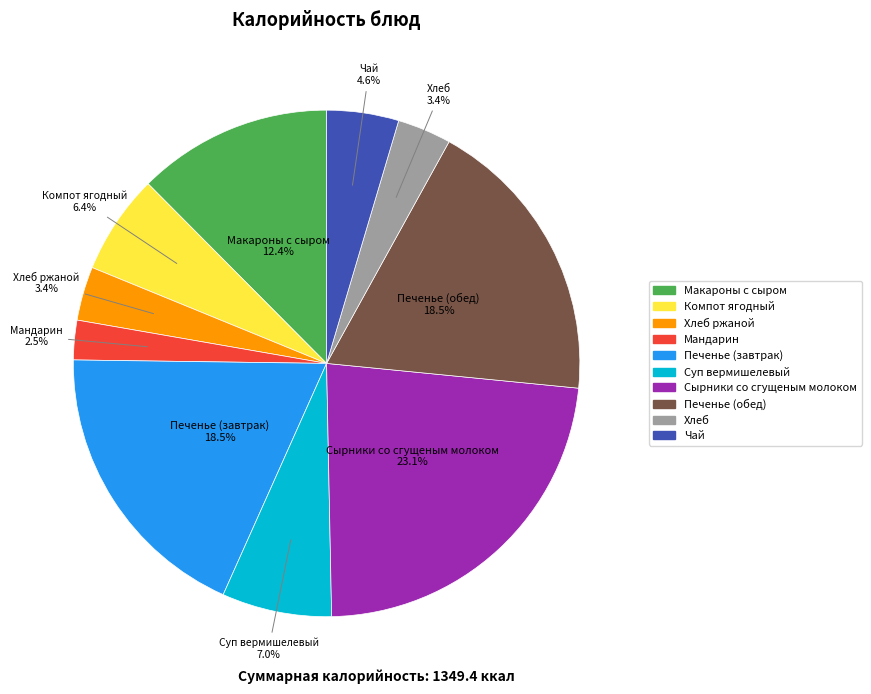

Does any single category account for the majority?

No